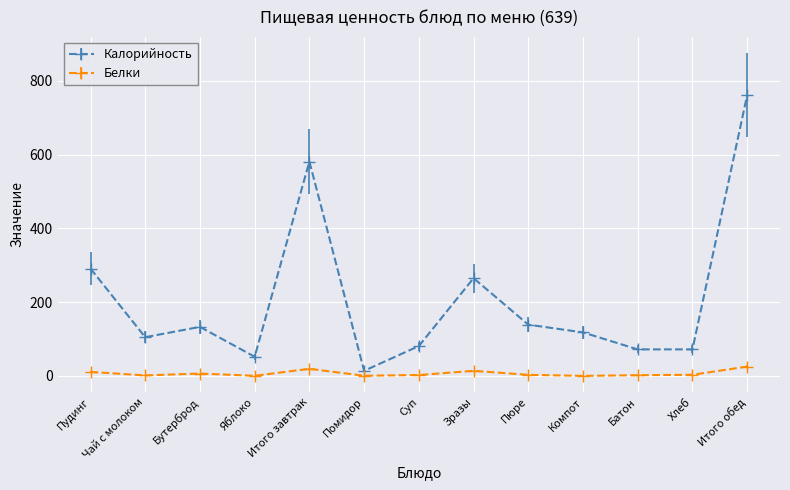

How many lines are shown in the chart?

2